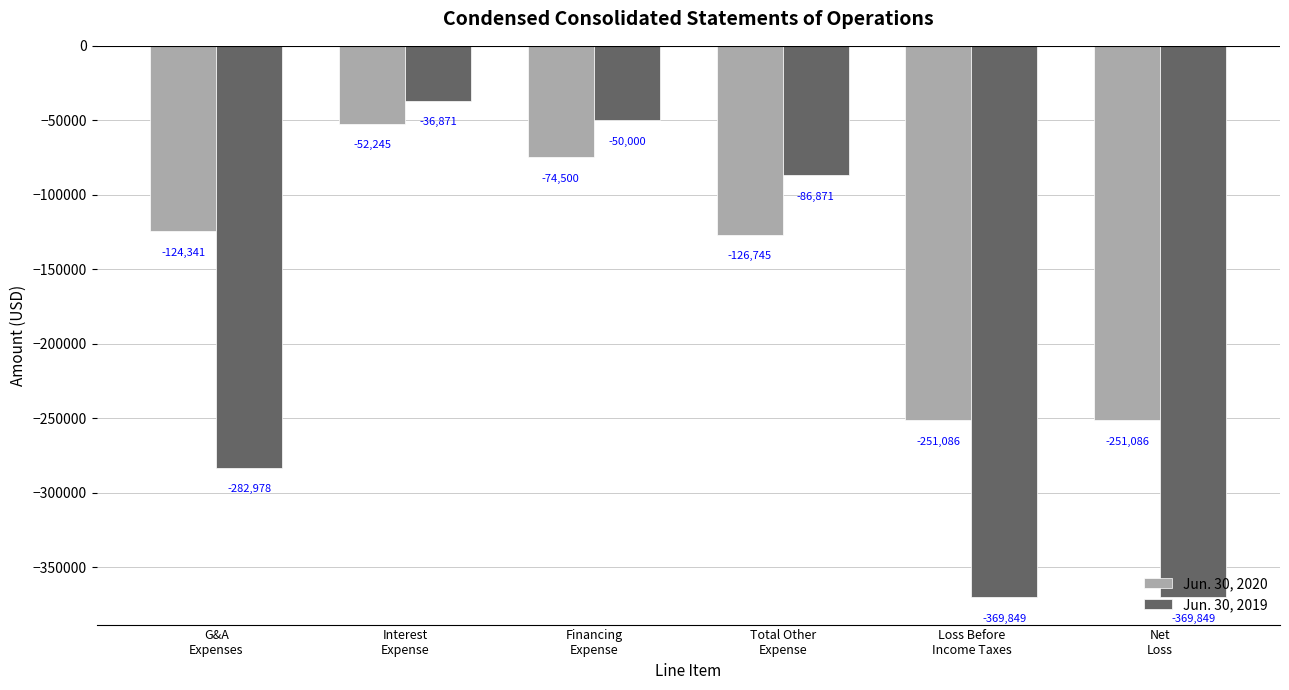

Reading right to left, transcribe all the data shown in this chart.

Jun. 30, 2020: -251086	-251086	-126745	-74500	-52245	-124341
Jun. 30, 2019: -369849	-369849	-86871	-50000	-36871	-282978